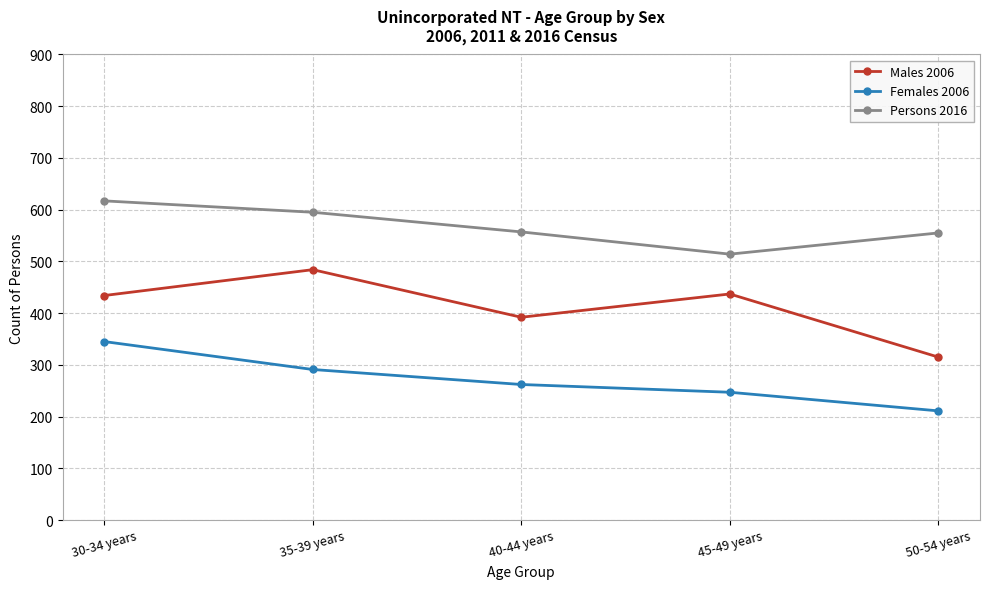

True or false: Males 2006 and Females 2006 intersect in this chart.

False